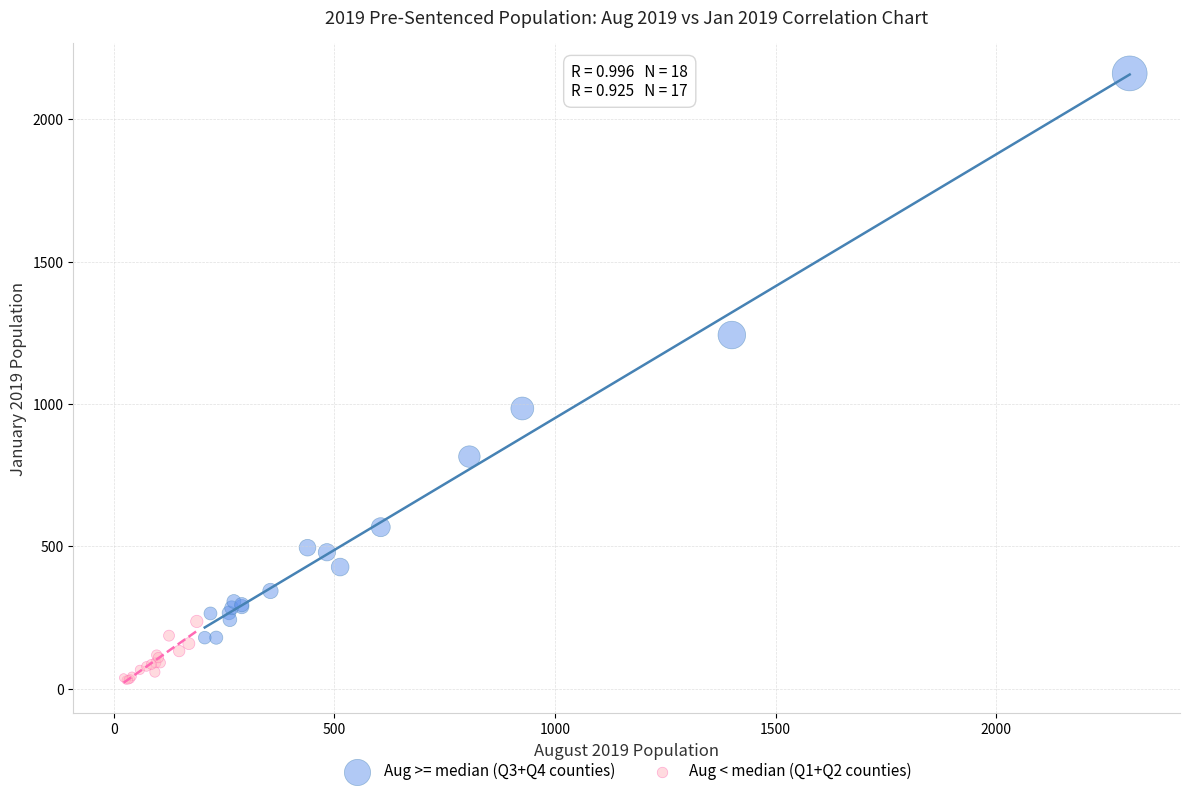

Which series reaches the minimum Y coordinate?

Aug < median (Q1+Q2 counties)